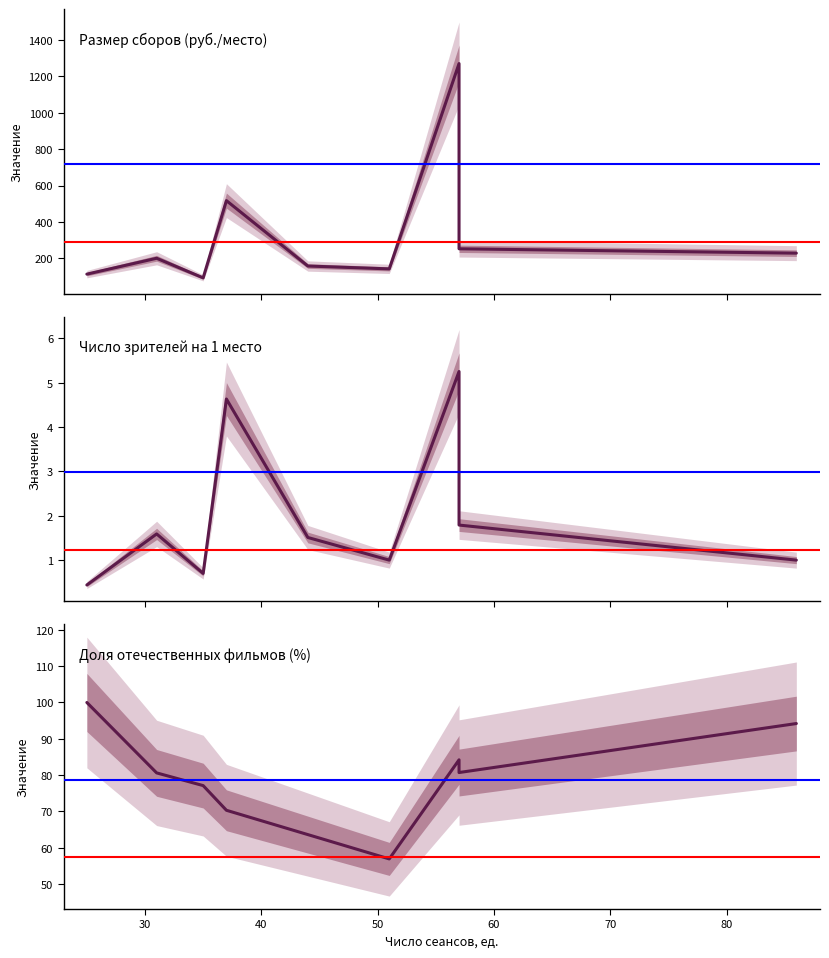

Reading left to right, what are all the values shown in this chart?

Размер сборов (руб./место): 113.0	200.2	92.5	517.0	157.6	141.8	1270.2	252.2	228.3
Число зрителей на 1 место: 0.4	1.6	0.7	4.6	1.5	1.0	5.2	1.8	1.0
Доля сеансов отечественных фильмов (%): 100.0	80.6	77.1	70.3	63.6	56.9	84.2	80.7	94.2